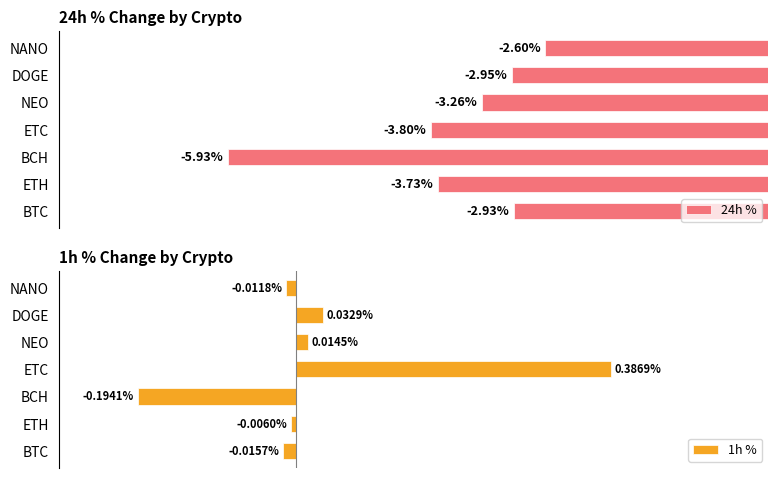

Rank the categories by 24h % value from highest to lowest.

NANO, BTC, DOGE, NEO, ETH, ETC, BCH